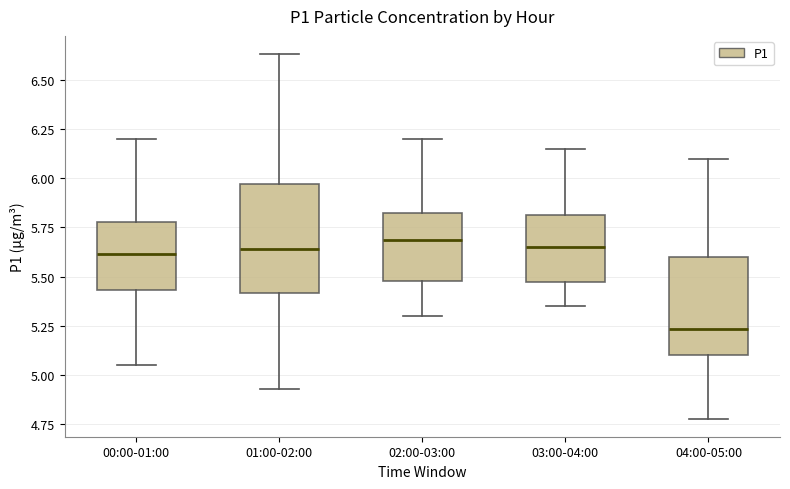

Which box has the lowest median line?

04:00-05:00